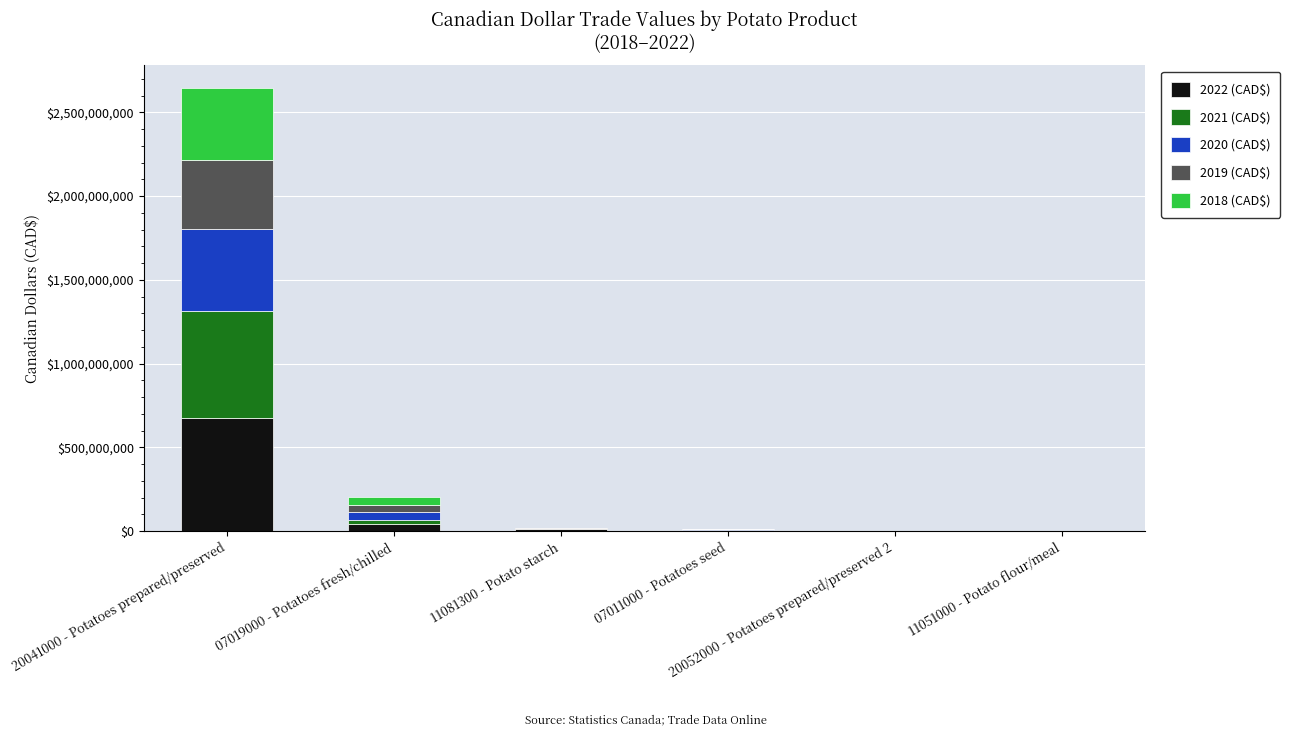

What is the total value across all series at 11051000 - Potato flour/meal?

44086